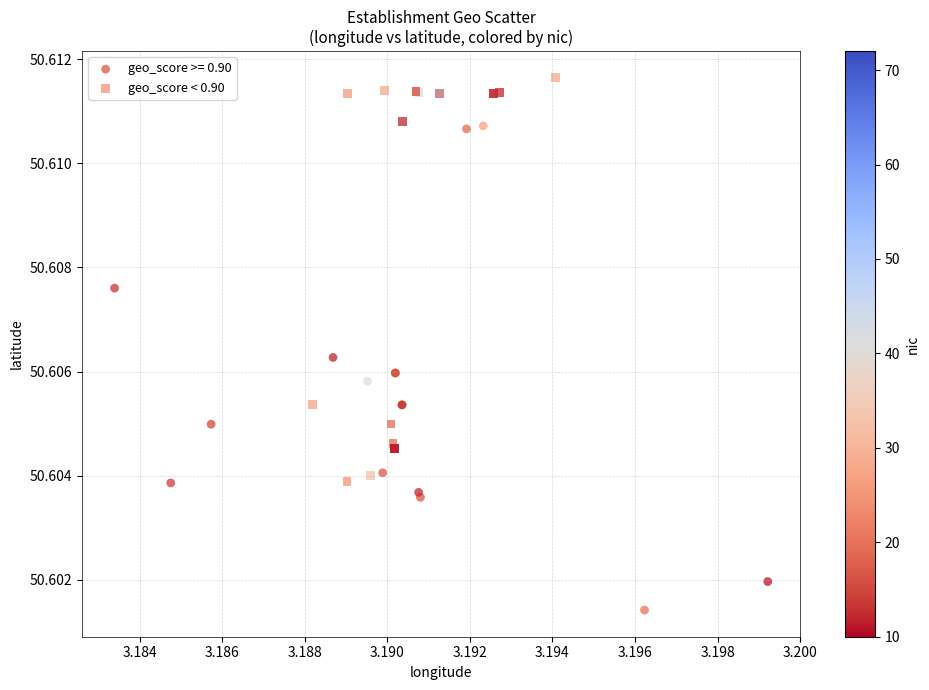

Which series contains the lowest Y value?

geo_score >= 0.90